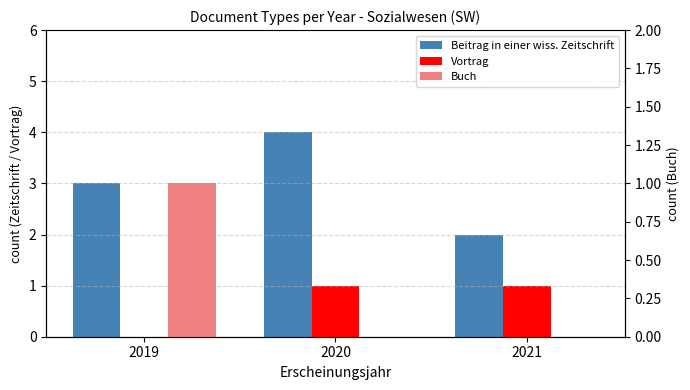

Where is Beitrag in einer wiss. Zeitschrift nearest to the value 3?

2019